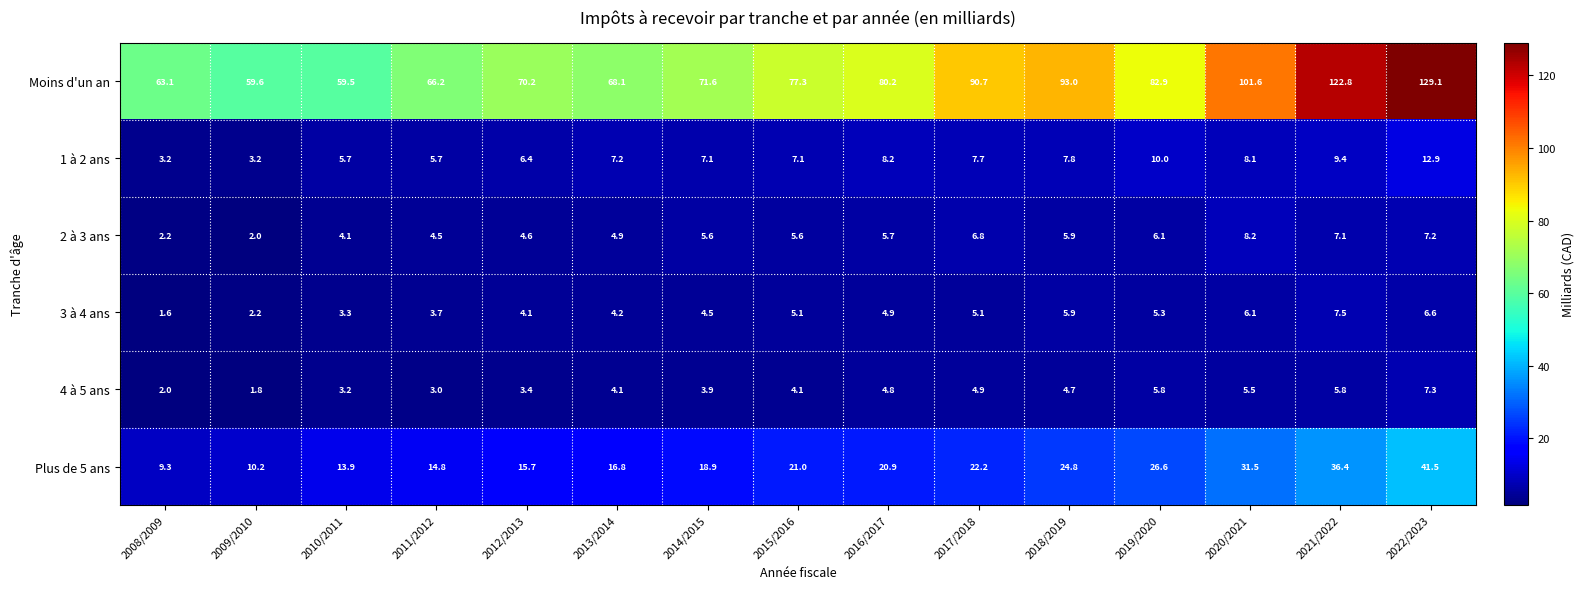

At how many categories does at least one series exceed 100?

3